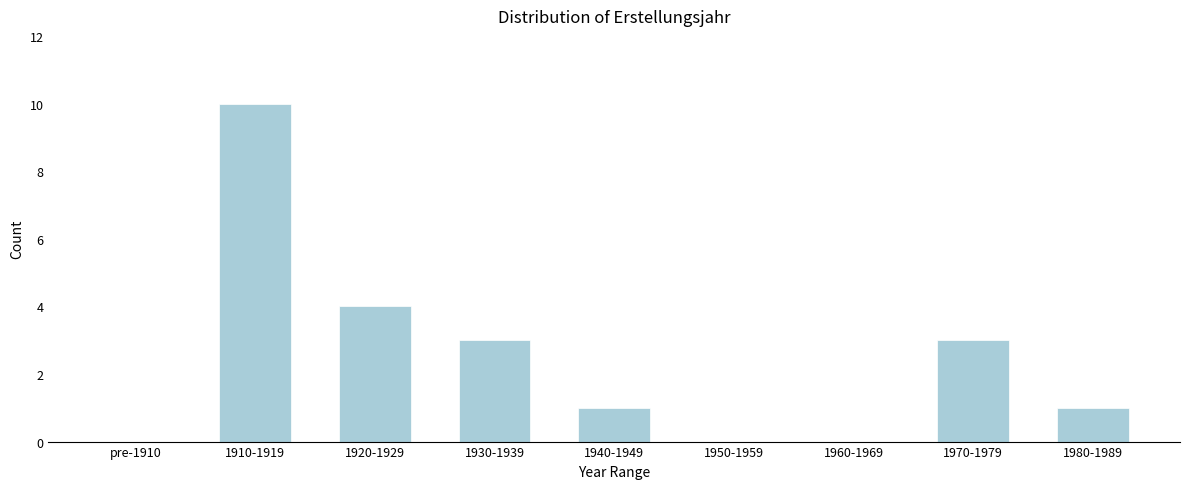

Reading left to right, extract all data points from this chart.

pre-1910=0	1910-1919=10	1920-1929=4	1930-1939=3	1940-1949=1	1950-1959=0	1960-1969=0	1970-1979=3	1980-1989=1